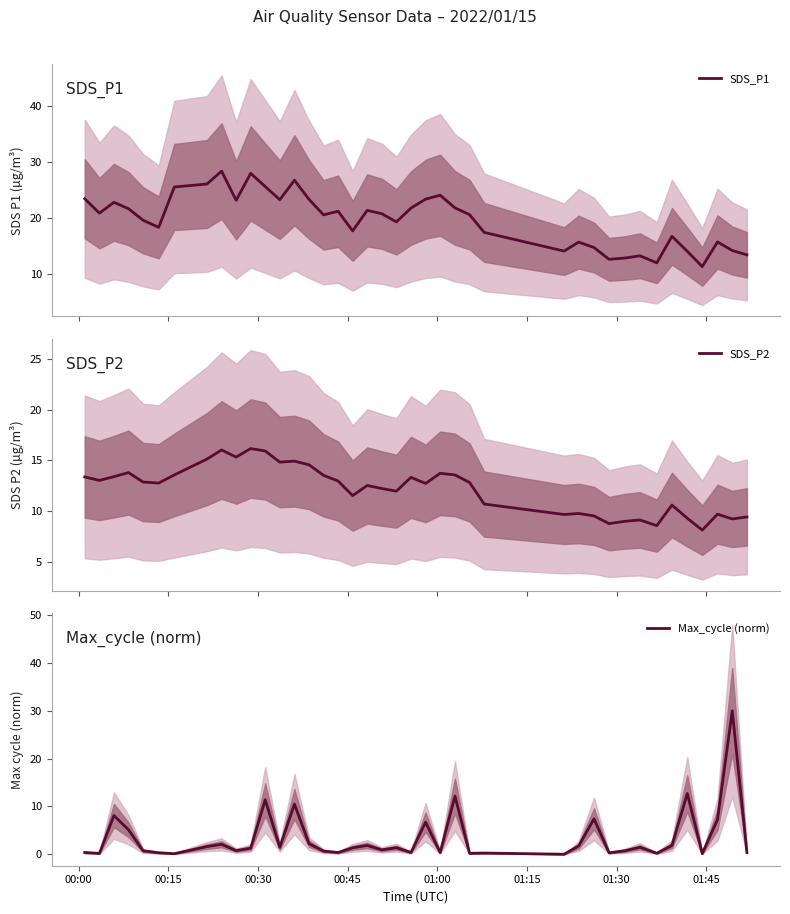

List the series in order of their overall mean, highest first.

SDS_P1, SDS_P2, Max_cycle (norm)